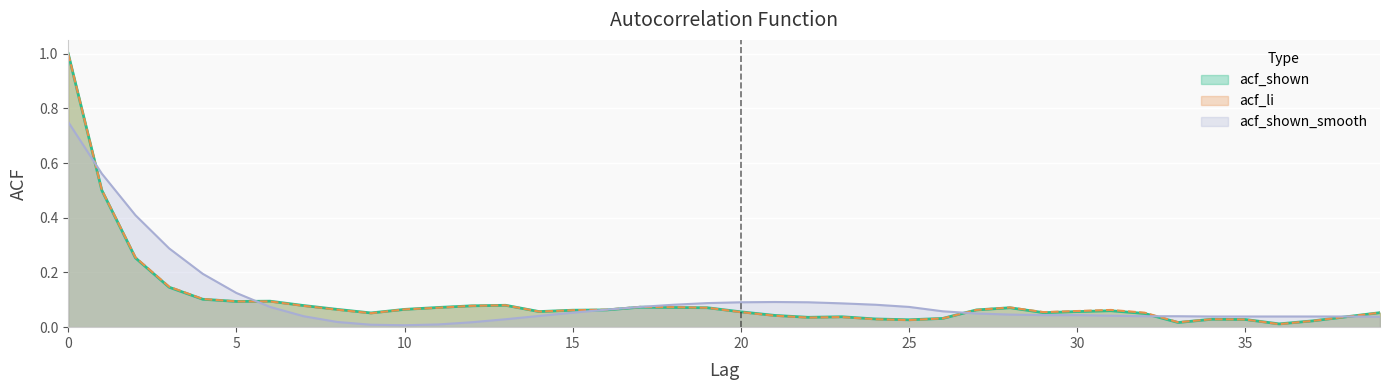

What is the value of the acf_shown point at the 2nd from the left?

0.5